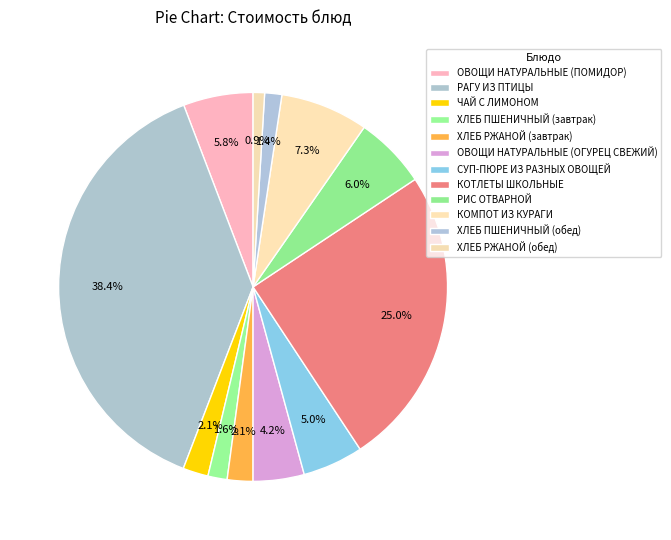

Combined, do РАГУ ИЗ ПТИЦЫ and ЧАЙ С ЛИМОНОМ account for over 50%?

No